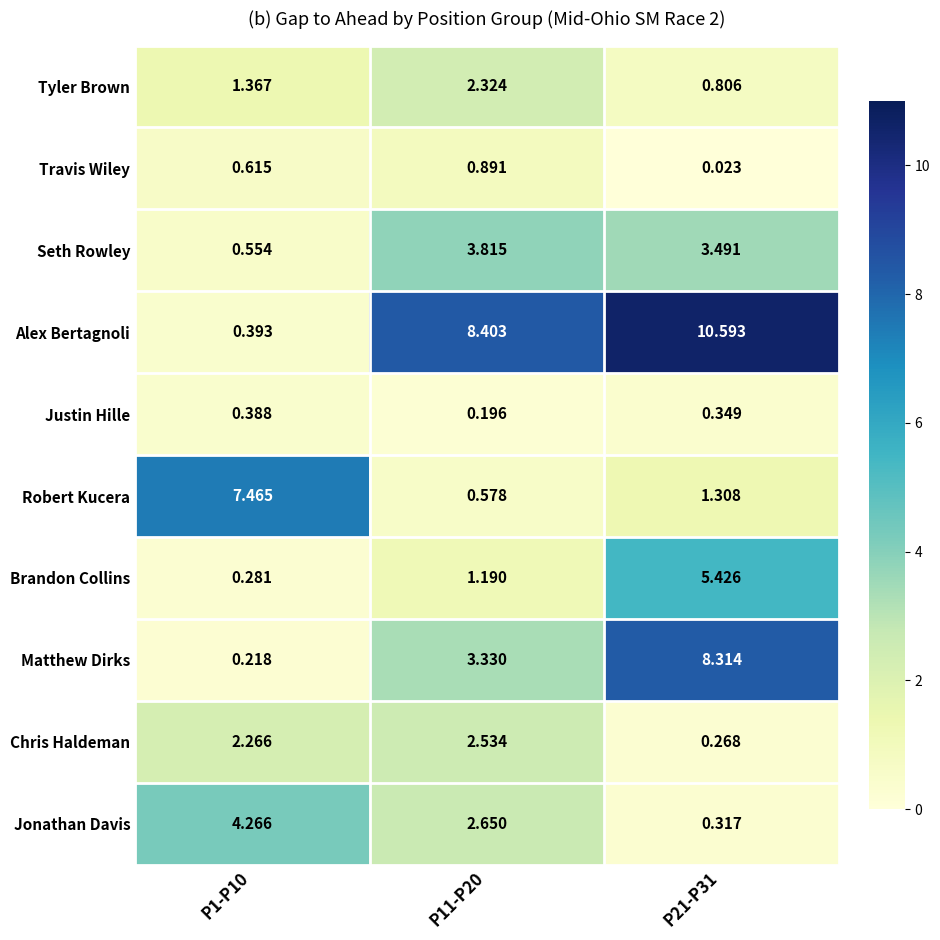

Which series has the largest total across all categories?

Alex Bertagnoli